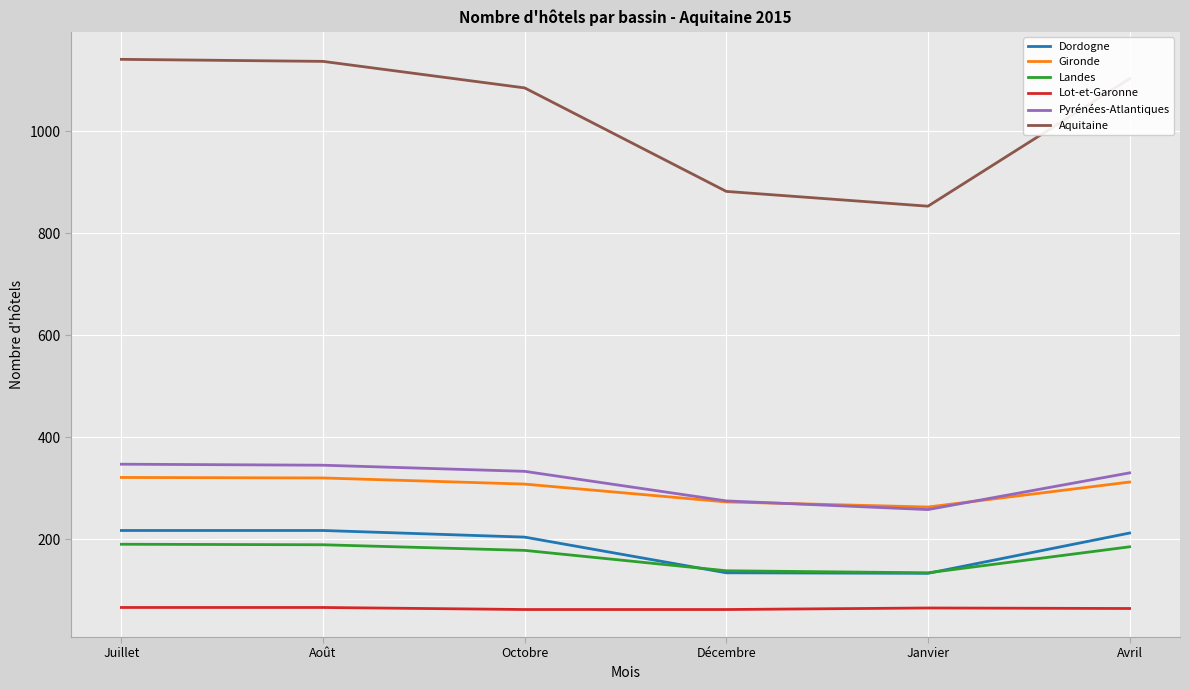

True or false: Gironde and Lot-et-Garonne intersect in this chart.

False